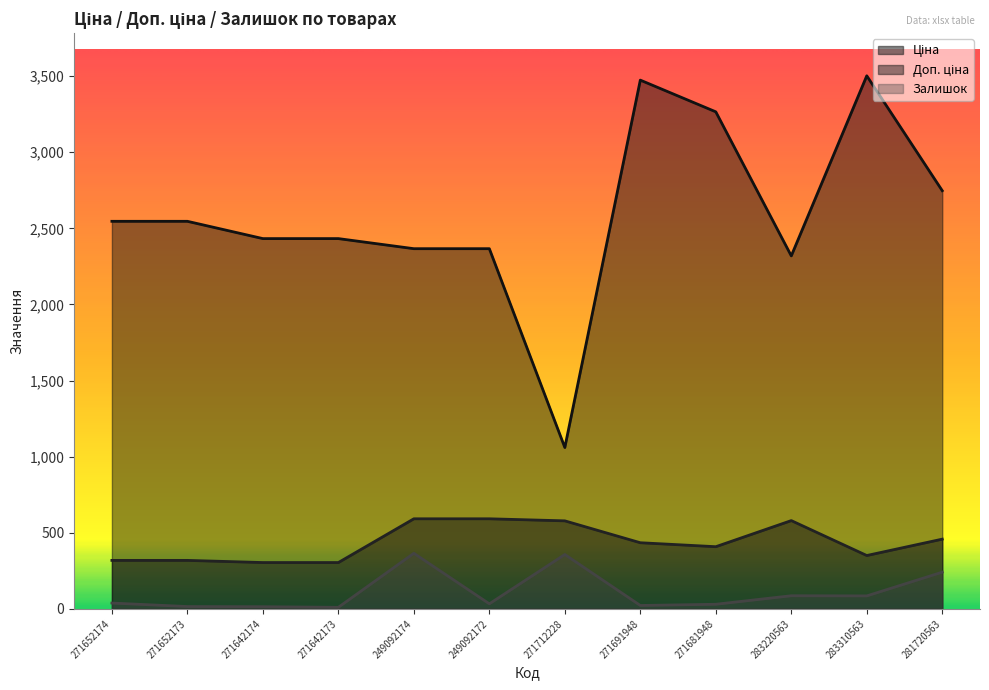

Which series has the largest total across all categories?

Доп. ціна